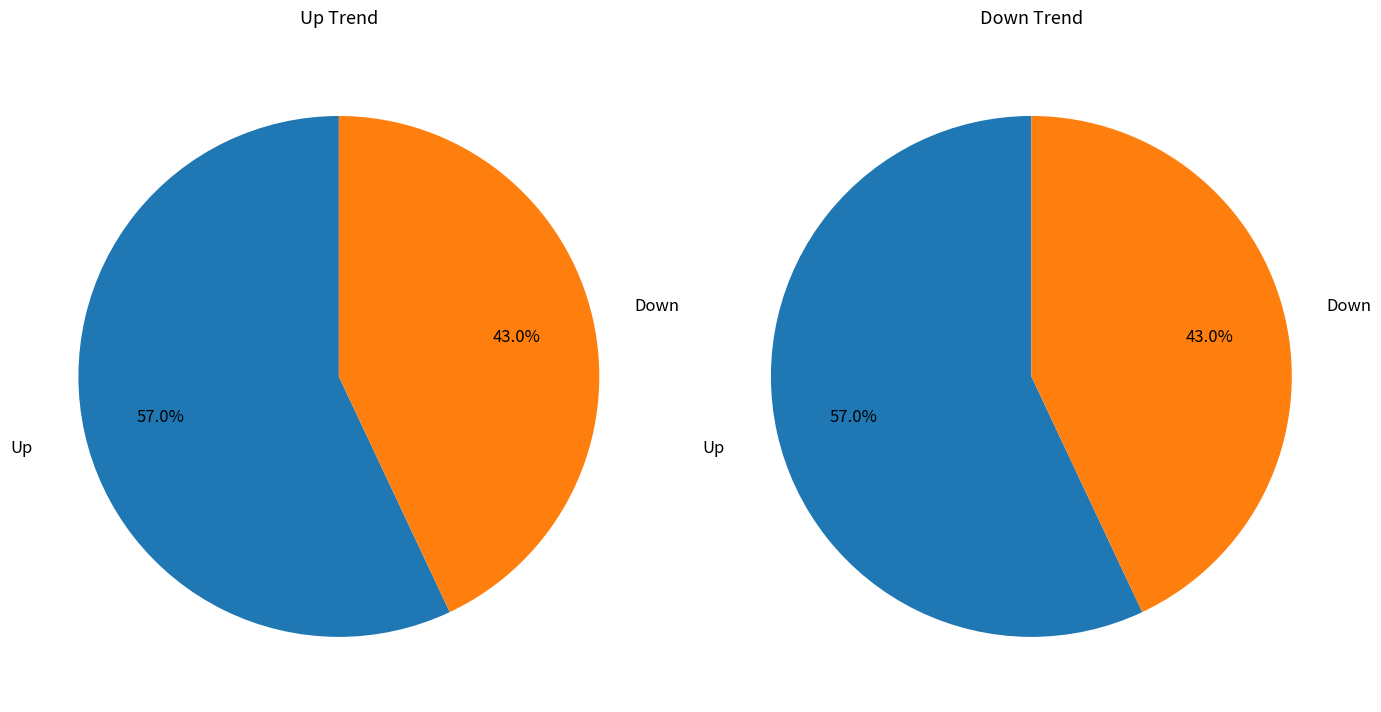

To the nearest percent, what percentage of the pie is down?

43%